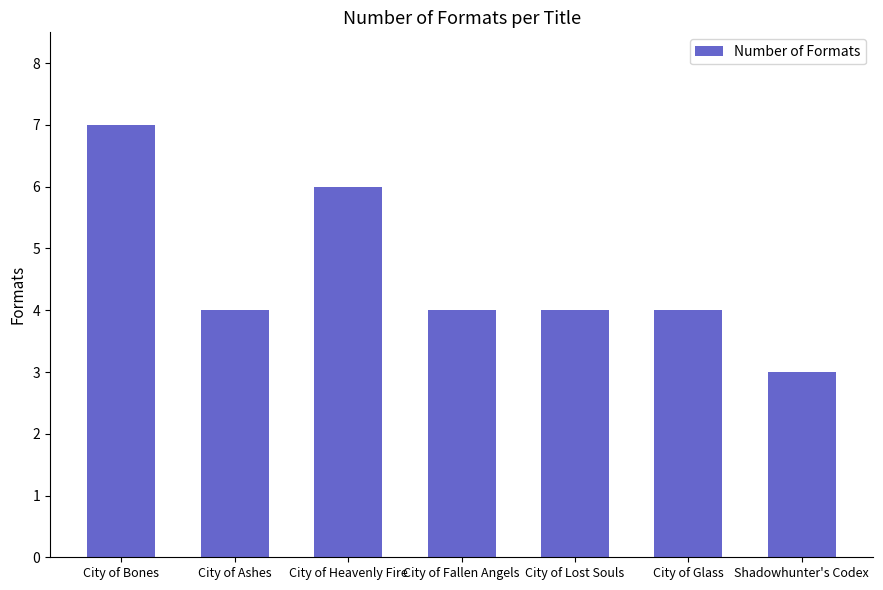

Reading left to right, what are all the values shown in this chart?

7	4	6	4	4	4	3